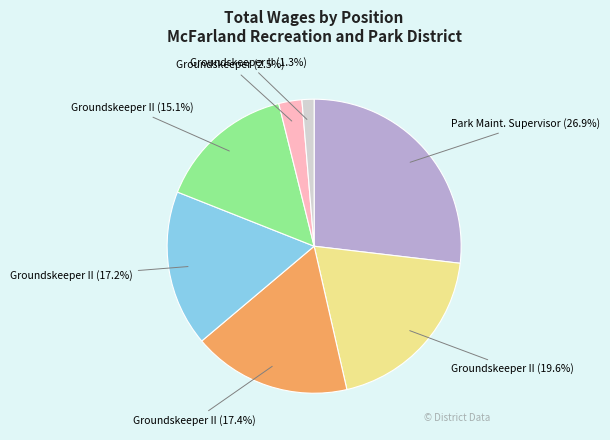

Does any single category account for the majority?

No